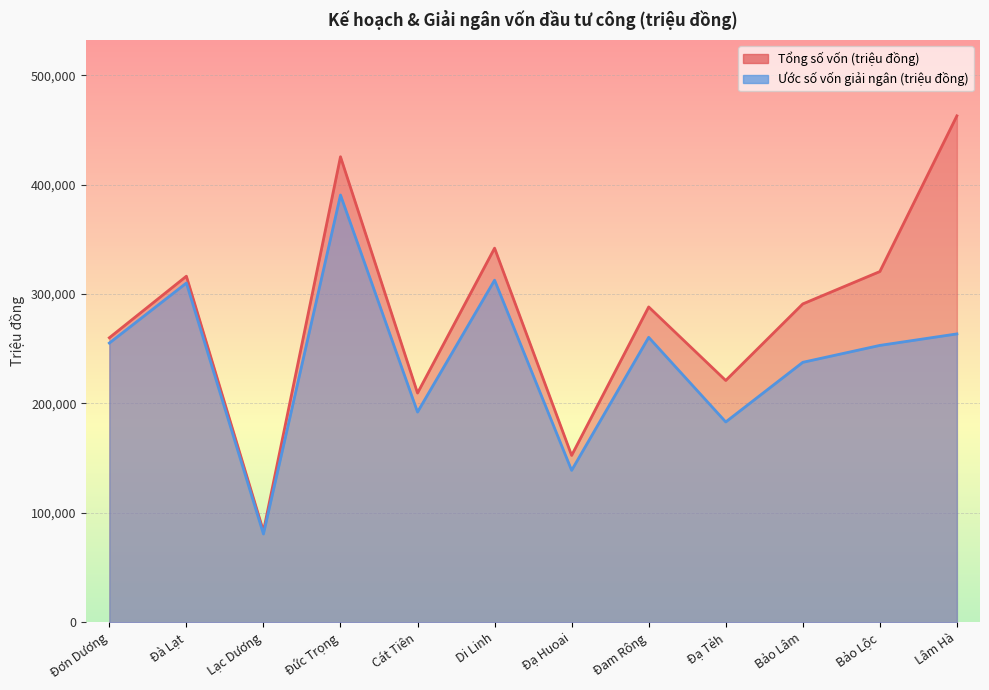

Rank the series by their average value, from highest to lowest.

Tổng số vốn (triệu đồng), Ước số vốn giải ngân (triệu đồng)